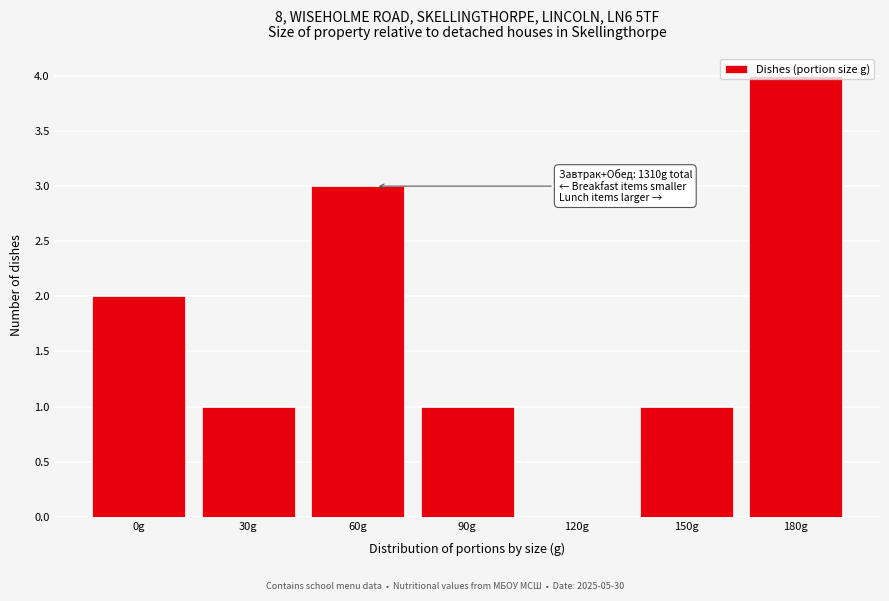

At which category does the chart reach its peak across all series?

180g